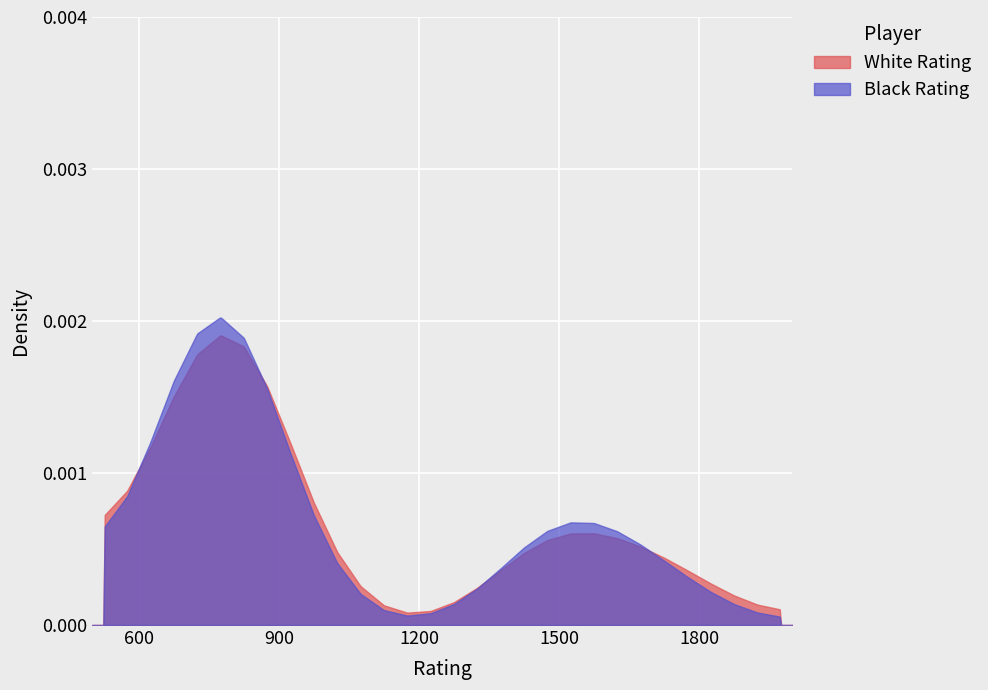

Is it true that Black Rating equals 2007 at 8?

False